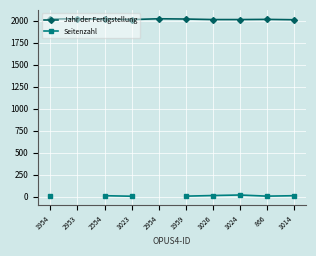

Which category has the highest value in the Jahr der Fertigstellung series?

2953